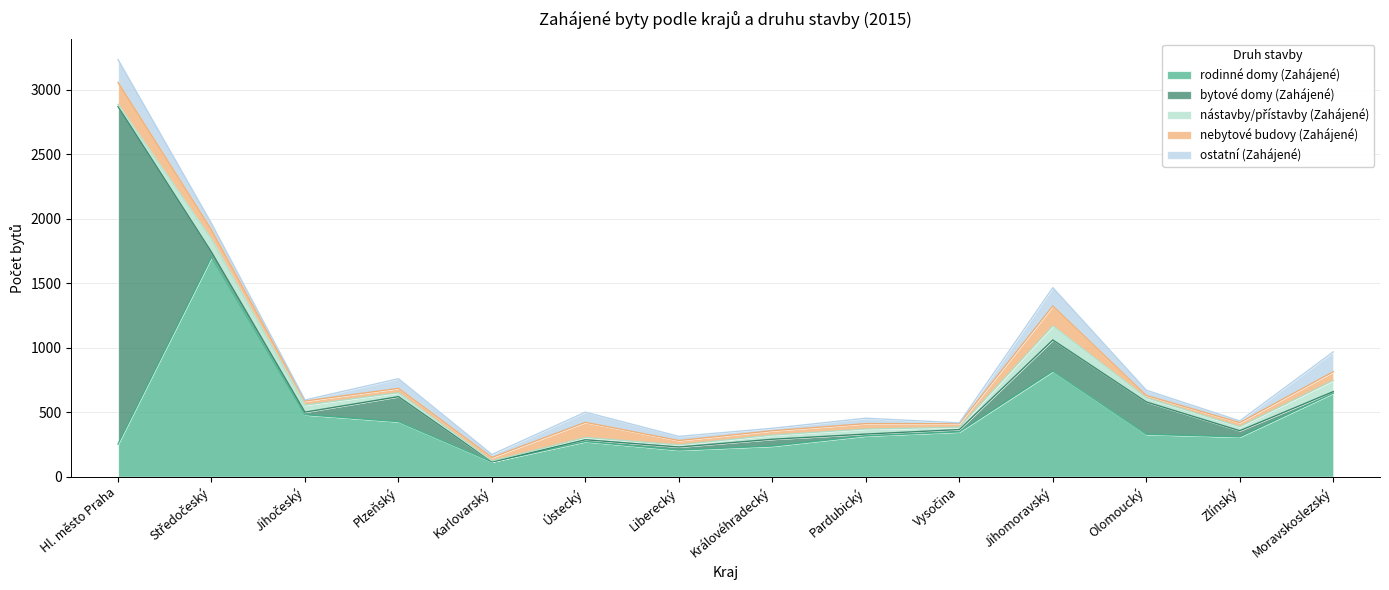

What position from the left is Karlovarský?

5